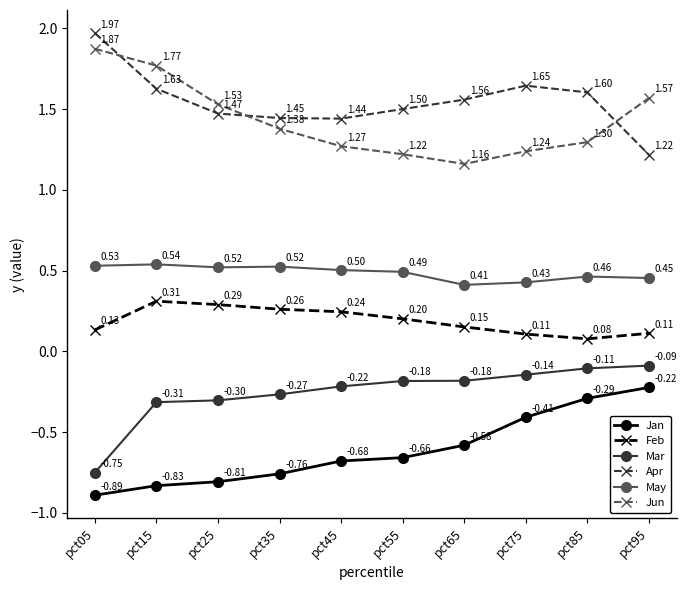

Rank the categories by Apr value from lowest to highest.

pct95, pct45, pct35, pct25, pct55, pct65, pct85, pct15, pct75, pct05